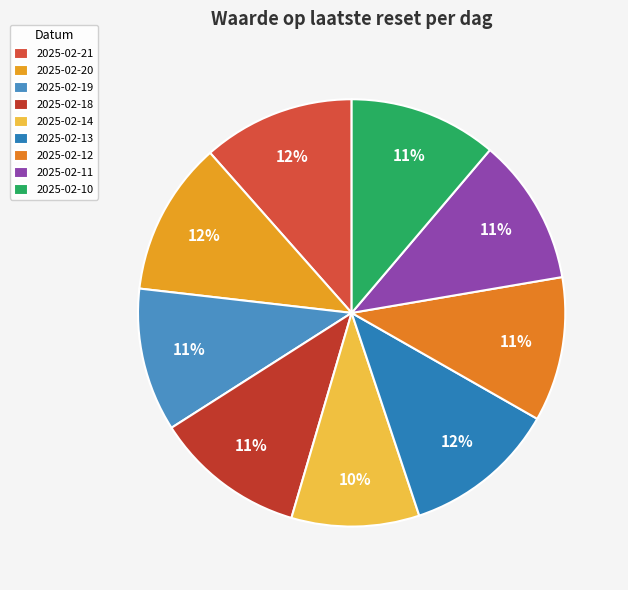

To the nearest percent, what portion does 2025-02-11 represent?

11%